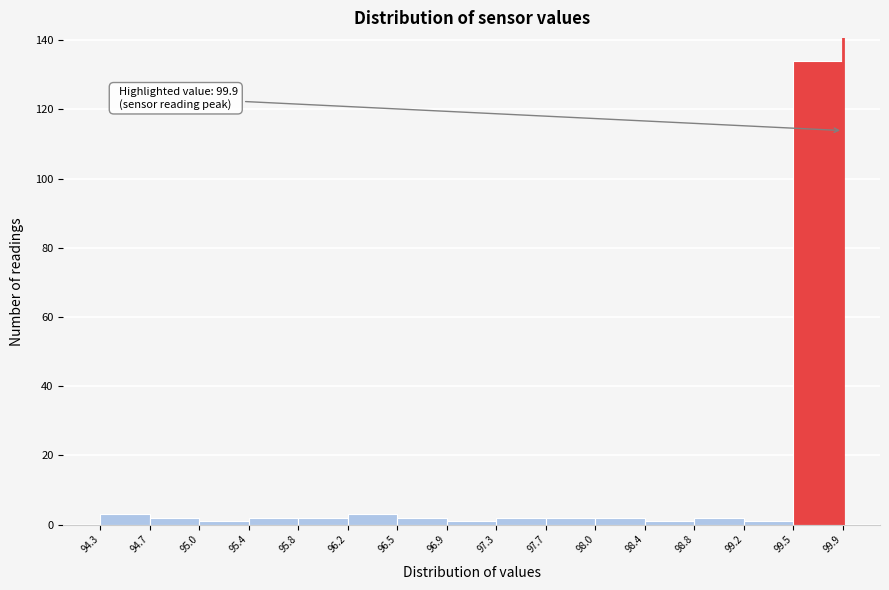

Which range on the x-axis has the tallest bar?

99.5 to 99.9